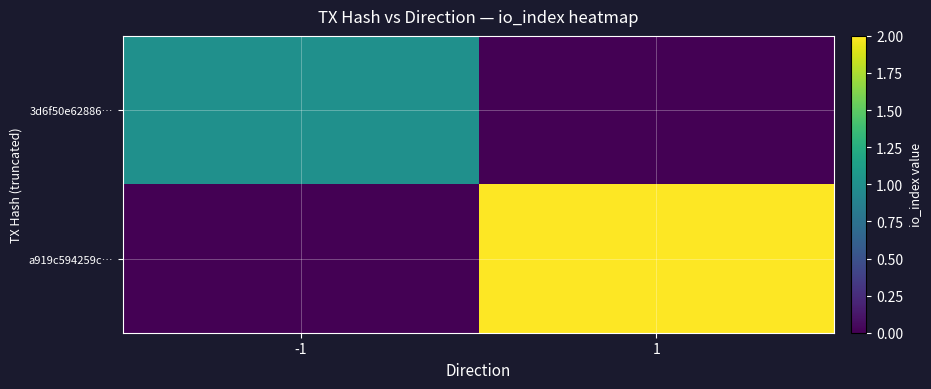

Which series has the largest range (max minus min)?

a919c594259c…